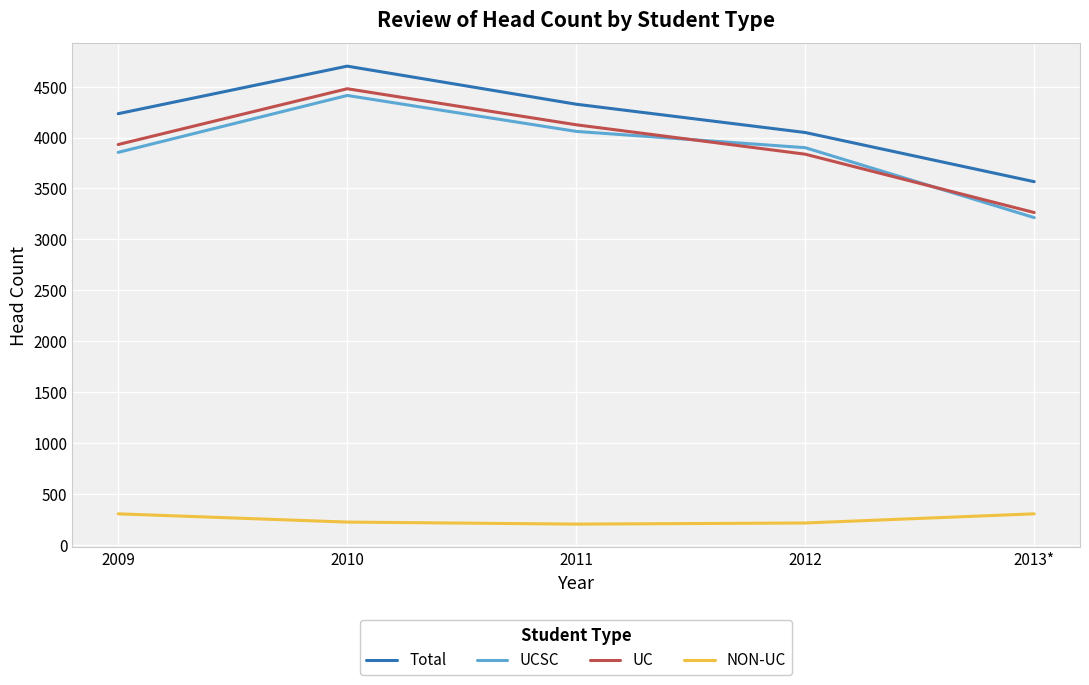

What is the greatest value displayed?

4701